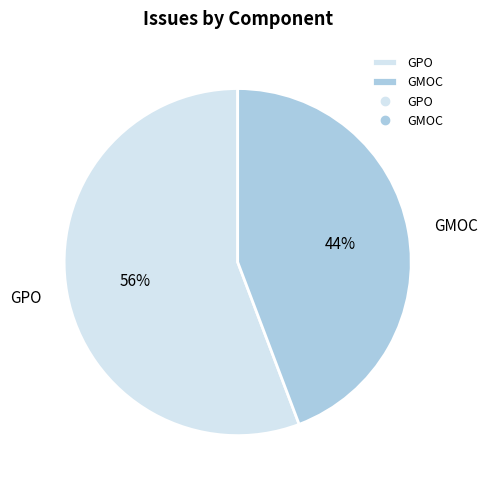

To the nearest percent, what is the combined percentage of GPO and GMOC?

100%